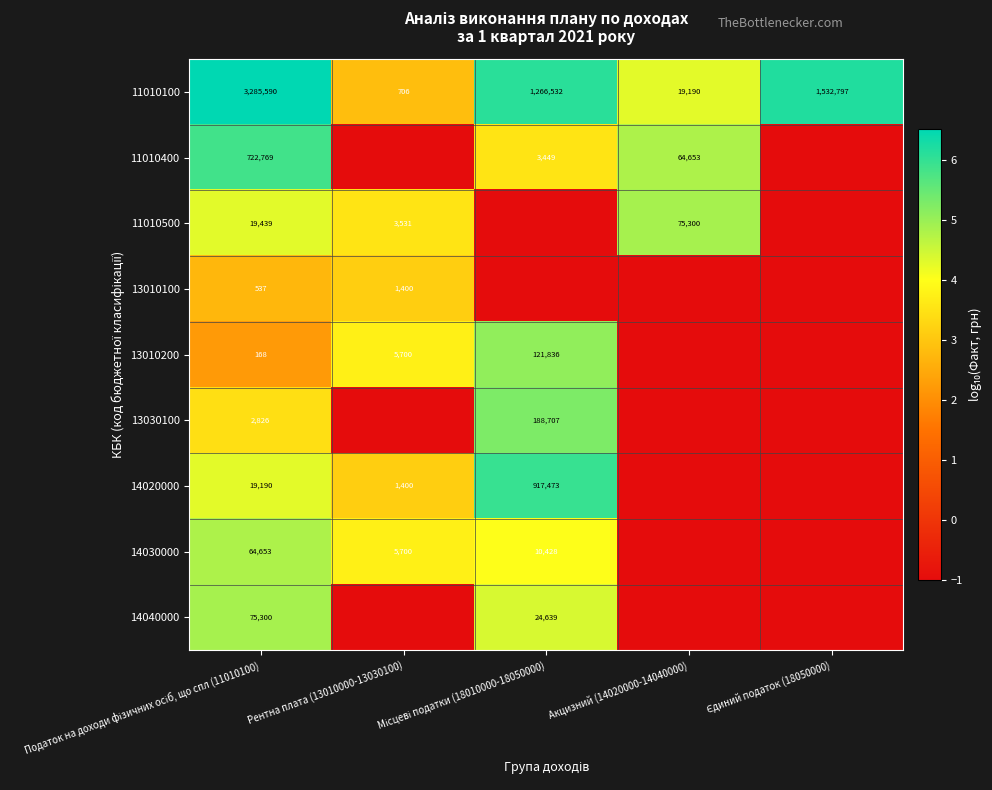

The 11010100 series shows 19190 at Акцизний (14020000-14040000). True or false?

True